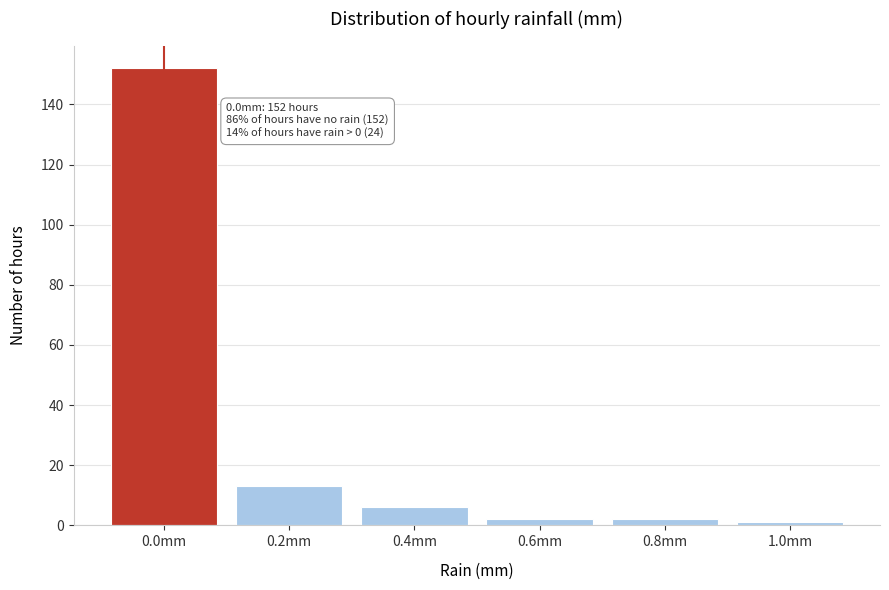

Reading left to right, transcribe all the data shown in this chart.

152	13	6	2	2	1